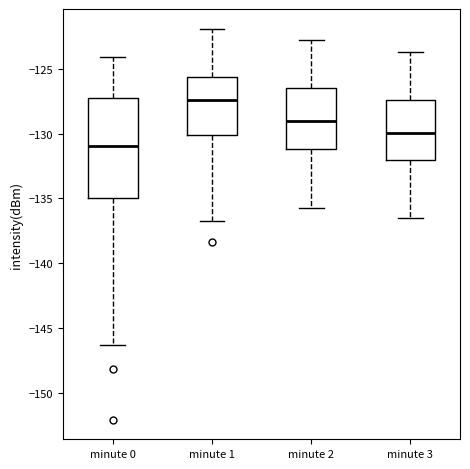

Which box is the tallest, from its lower edge to its upper edge?

minute 0